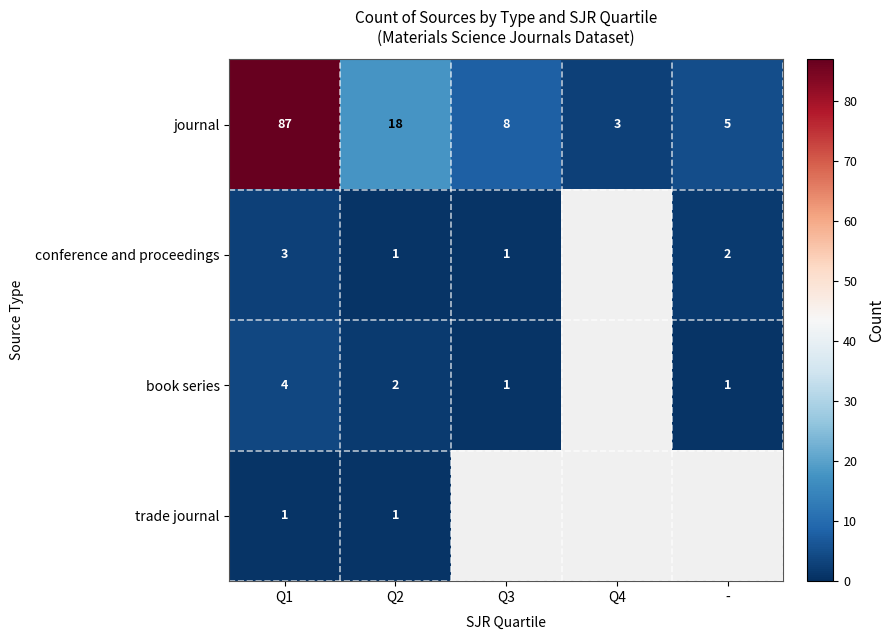

How many data points in journal are less than 8?

2